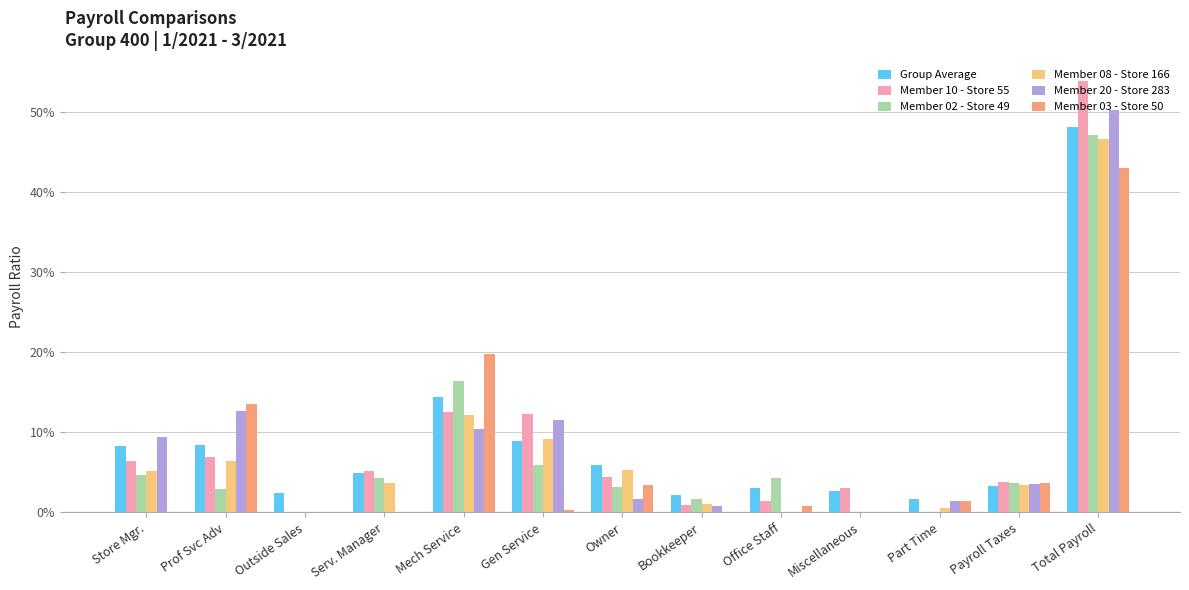

Where is Member 10 - Store 55 nearest to the value 0?

Outside Sales